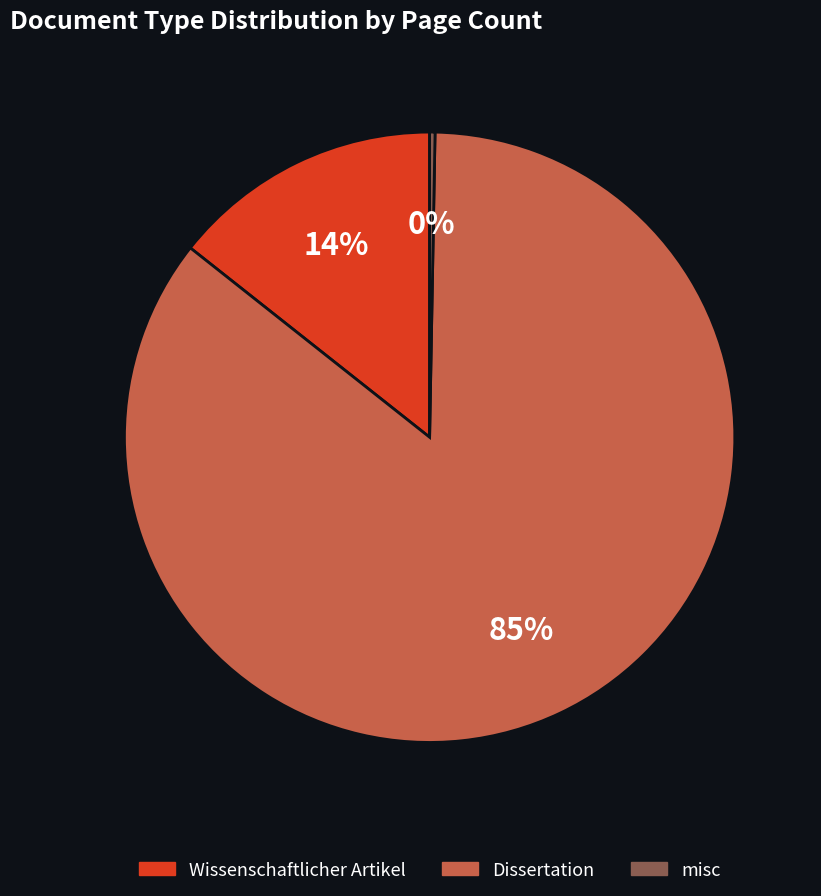

How many slices are in this pie chart?

3